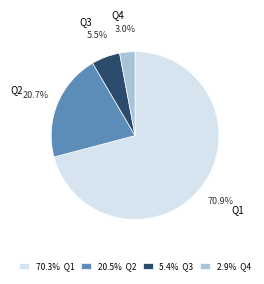

What percentage is the Q1 slice, to the nearest percent?

71%